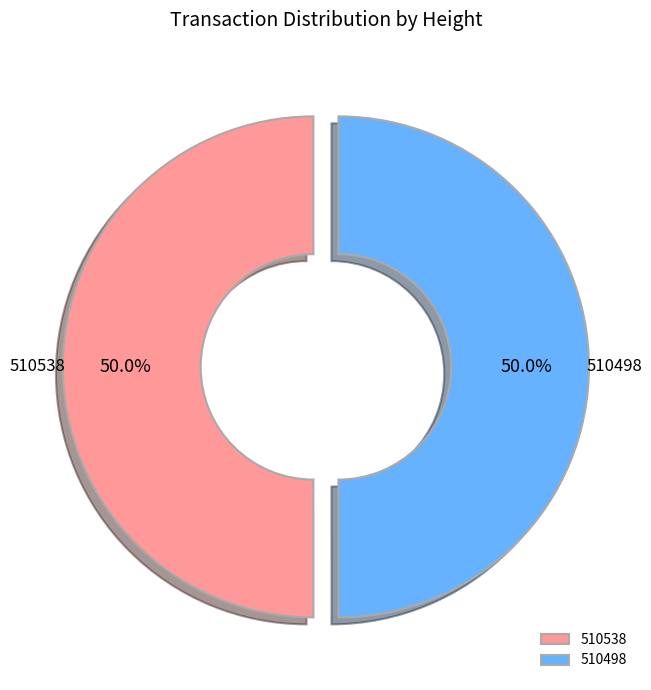

To the nearest percent, what percentage of the pie is 510538?

50%